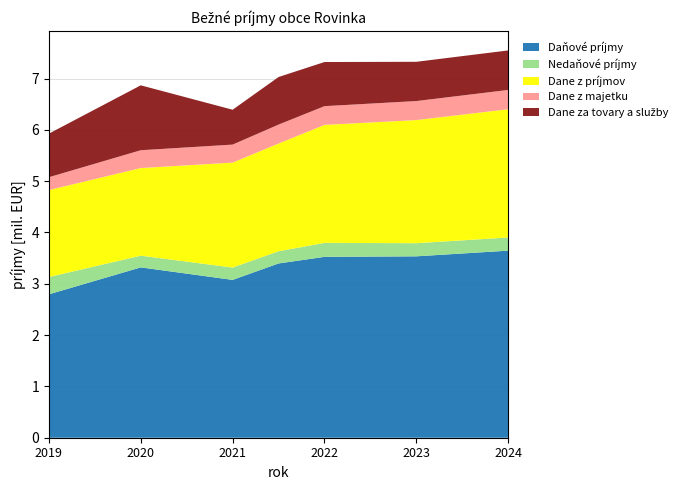

Reading left to right, what are all the values shown in this chart?

Daňové príjmy: 2019
plnenie=2795125.8	2020
plnenie=3320178.8	2021
schválený=3076560.0	2021
očak. skut.=3396590.0	2022
návrh=3525090.0	2023
návrh=3535590.0	2024
návrh=3646090.0
Nedaňové príjmy: 2019
plnenie=336802.3	2020
plnenie=228252.5	2021
schválený=239760.0	2021
očak. skut.=237460.0	2022
návrh=272490.0	2023
návrh=255990.0	2024
návrh=256490.0
Dane z príjmov: 2019
plnenie=1695328.6	2020
plnenie=1708303.3	2021
schválený=2045970.0	2021
očak. skut.=2100000.0	2022
návrh=2300000.0	2023
návrh=2400000.0	2024
návrh=2500000.0
Dane z majetku: 2019
plnenie=250287.9	2020
plnenie=346766.7	2021
schválený=351000.0	2021
očak. skut.=369000.0	2022
návrh=365000.0	2023
návrh=370500.0	2024
návrh=376000.0
Dane za tovary a služby: 2019
plnenie=849509.4	2020
plnenie=1265108.8	2021
schválený=679590.0	2021
očak. skut.=927590.0	2022
návrh=860090.0	2023
návrh=765090.0	2024
návrh=770090.0